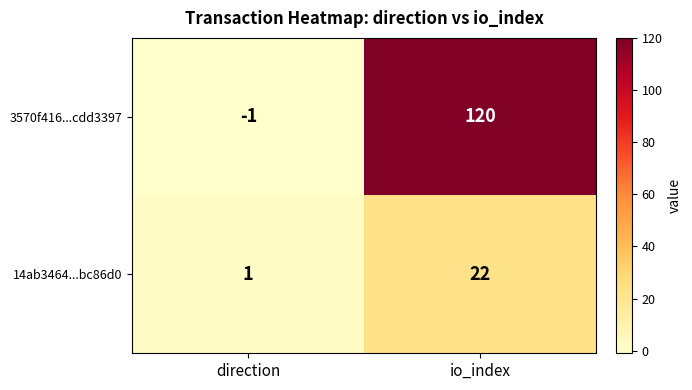

Which label corresponds to the smallest value in the chart?

direction